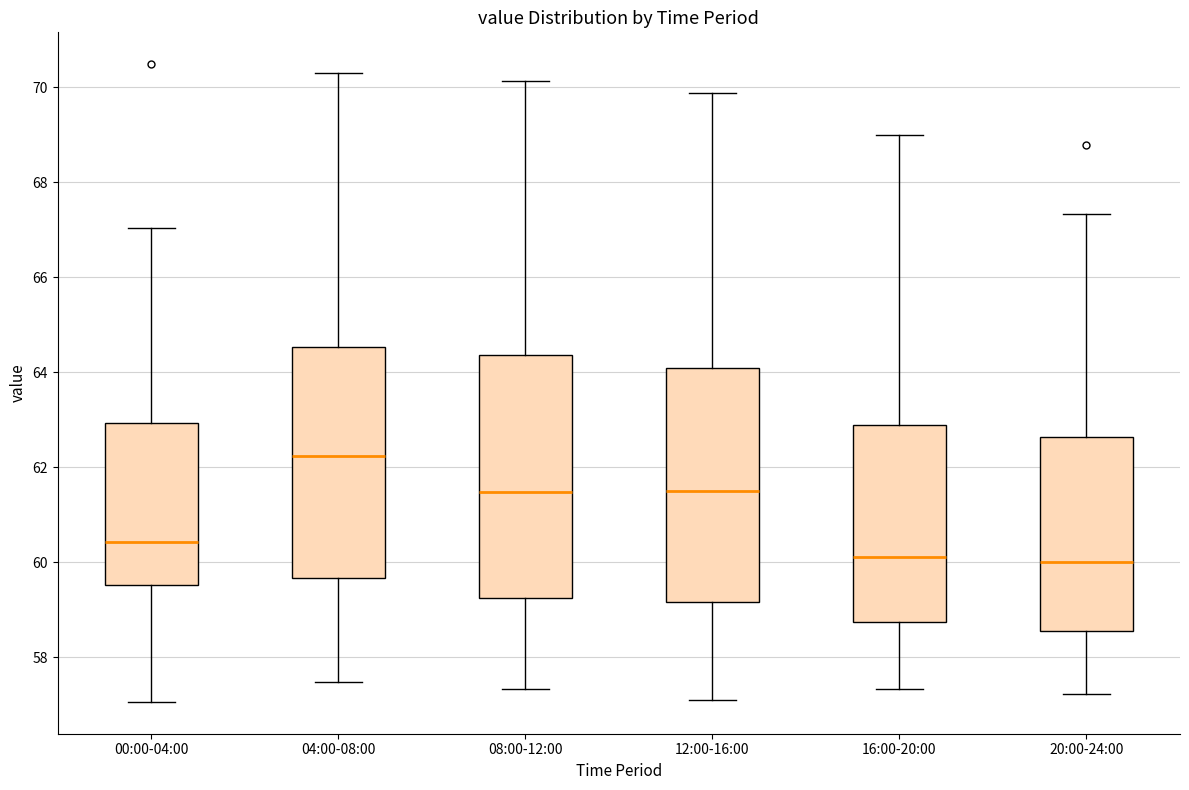

Reading left to right, read every box against the y-axis: the position of its median line, the range the box covers, and the ends of its whiskers. The values are not printed on the chart, so give them approximately, as read against the axis.

00:00-04:00: median 60.4, box 59.6 to 63.0, whiskers 57.0 to 67.0
04:00-08:00: median 62.2, box 59.6 to 64.6, whiskers 57.4 to 70.2
08:00-12:00: median 61.4, box 59.2 to 64.4, whiskers 57.4 to 70.2
12:00-16:00: median 61.4, box 59.2 to 64.0, whiskers 57.2 to 69.8
16:00-20:00: median 60.2, box 58.8 to 62.8, whiskers 57.4 to 69.0
20:00-24:00: median 60.0, box 58.6 to 62.6, whiskers 57.2 to 67.4